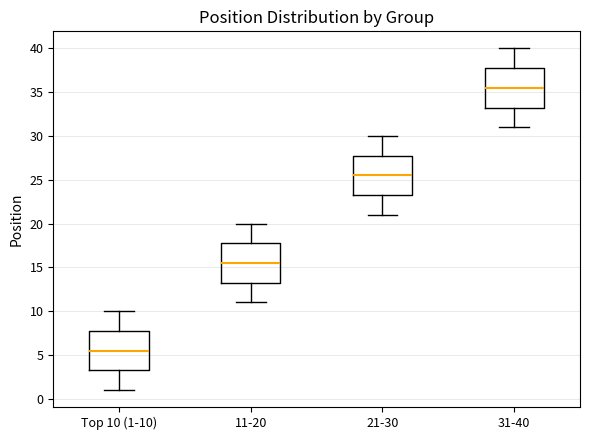

Which box's median line is the lowest?

Top 10 (1-10)